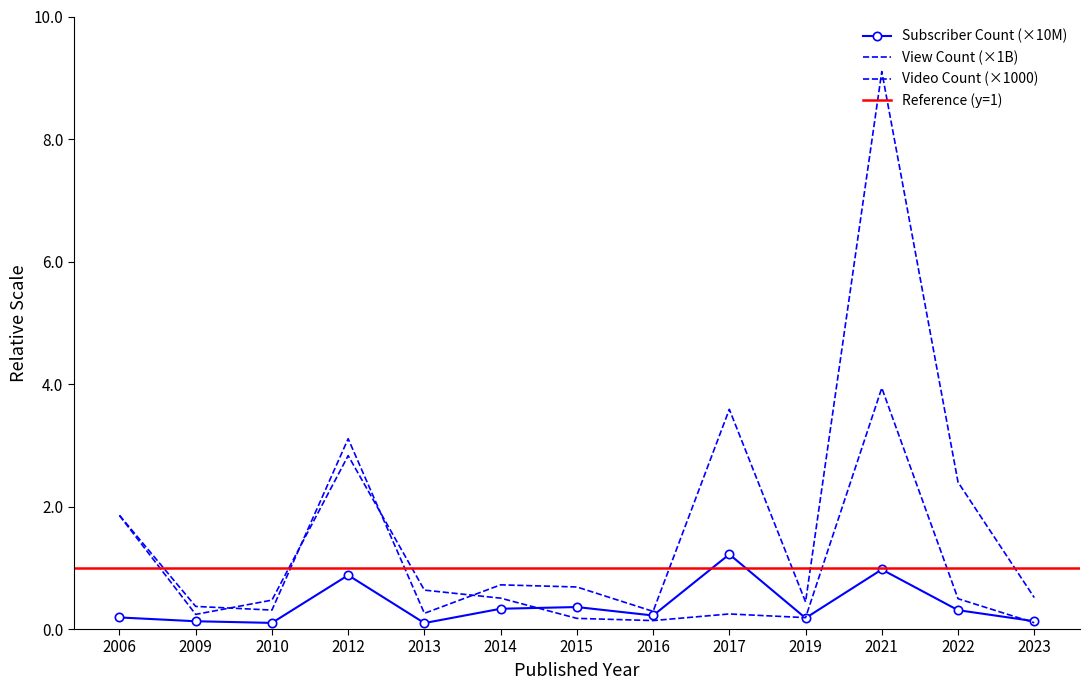

Rank the series by their average value, from lowest to highest.

Subscriber Count, Video Count, View Count